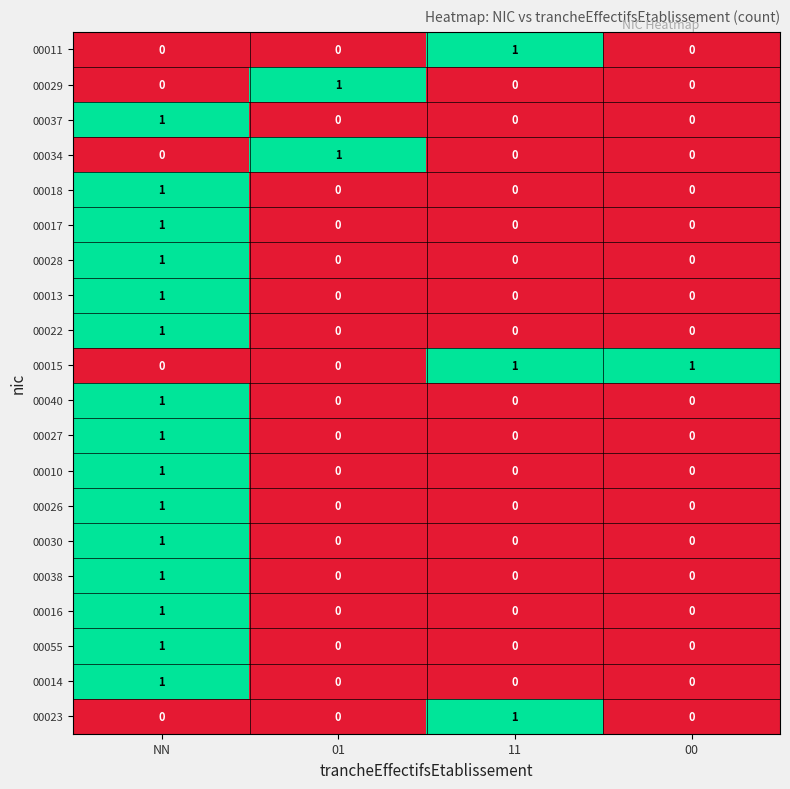

At how many categories does at least one series exceed 0?

4